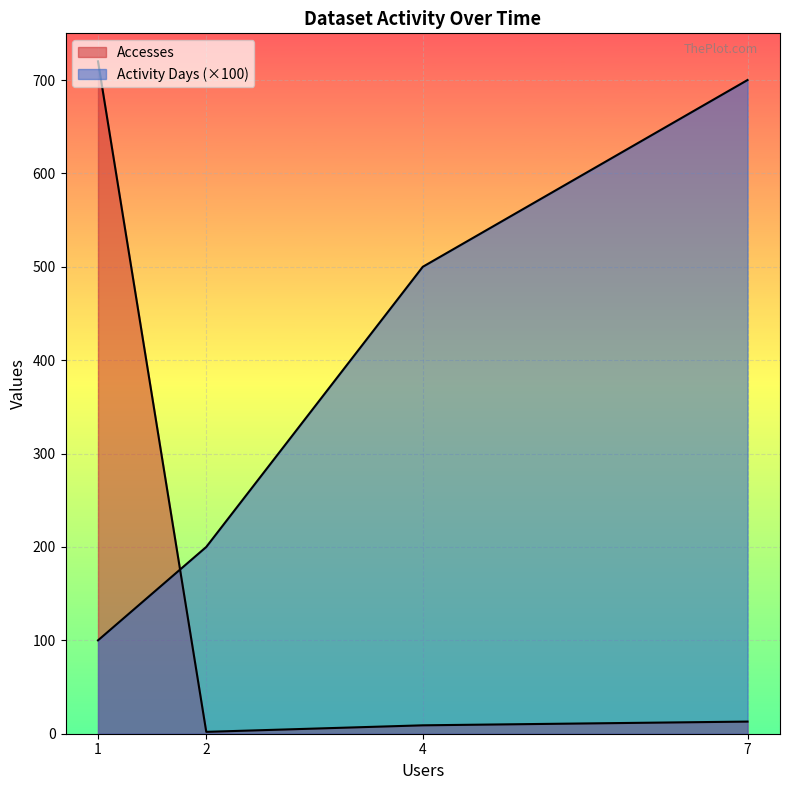

True or false: Activity Days and Accesses cross at least once.

True